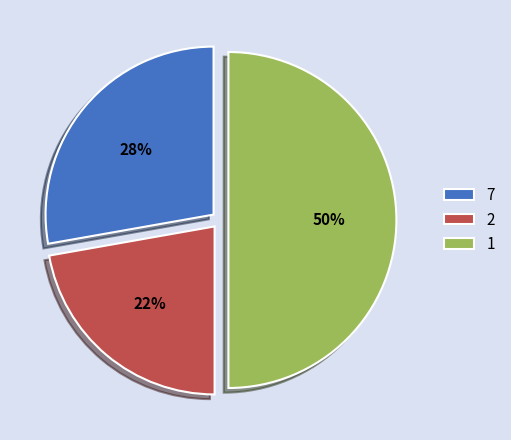

Do 7 and 1 together represent more than half of the pie?

Yes